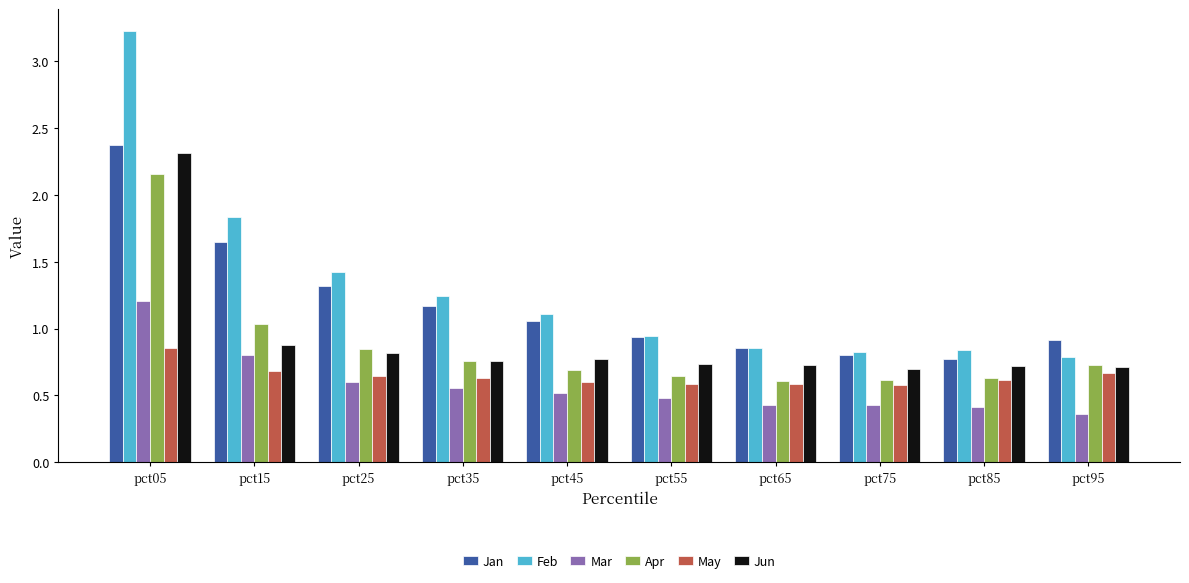

List the series in order of their peak value, highest first.

Feb, Jan, Jun, Apr, Mar, May